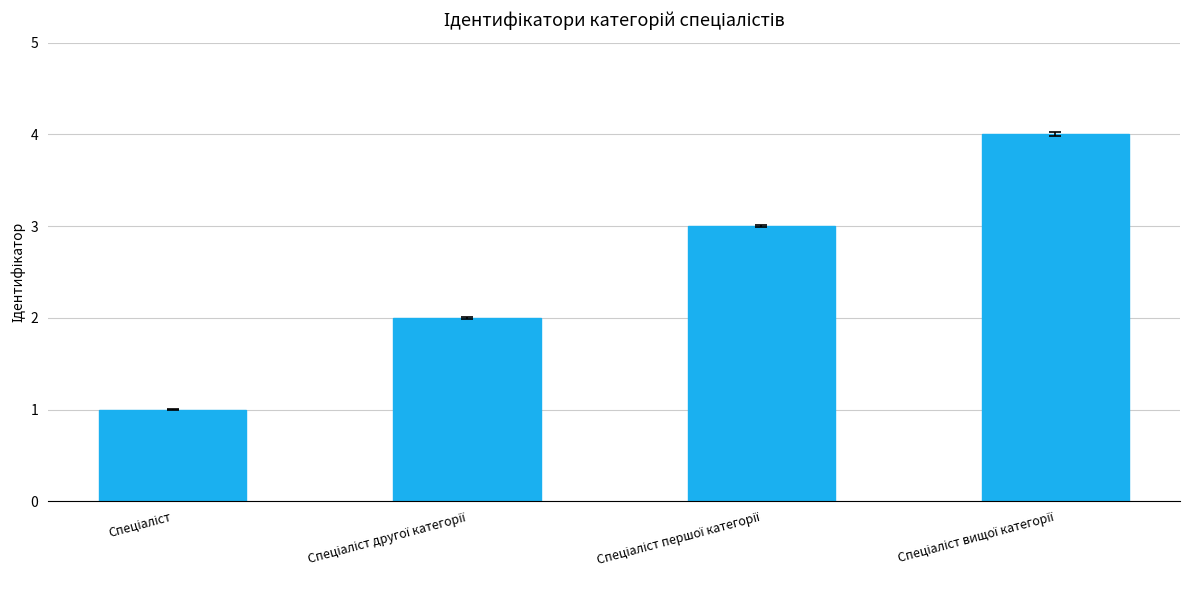

What is the greatest value displayed?

4